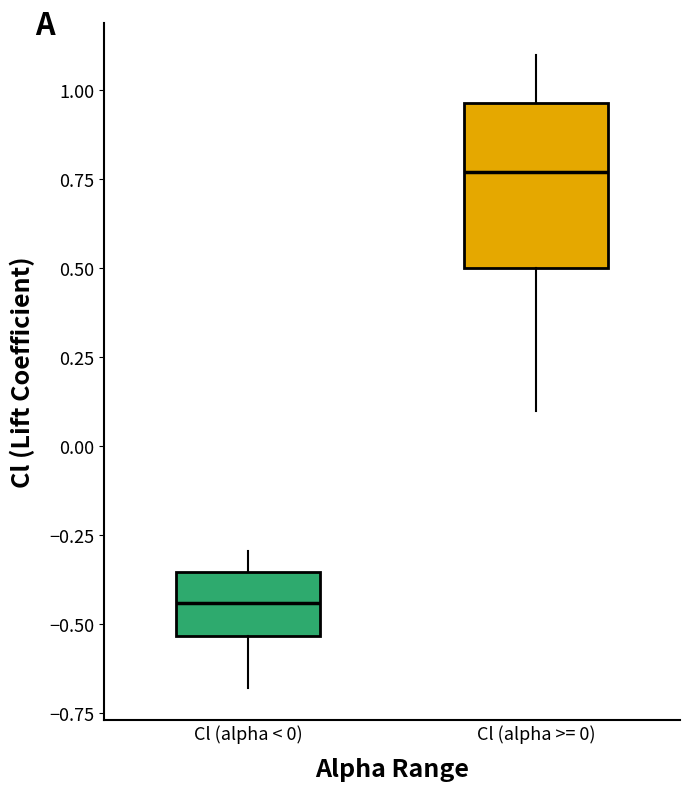

Where does the lower whisker of the box for Cl (alpha >= 0) end on the y-axis? The values are not printed on the chart, so give them approximately, as read against the axis.

0.10